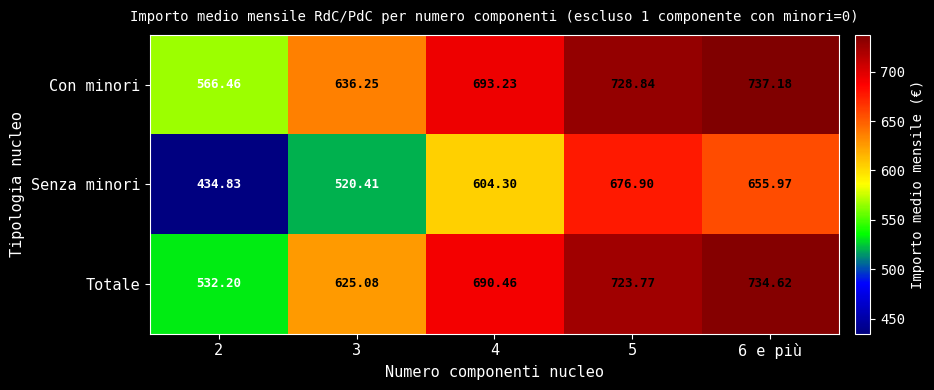

Which series has the largest range (max minus min)?

Senza minori